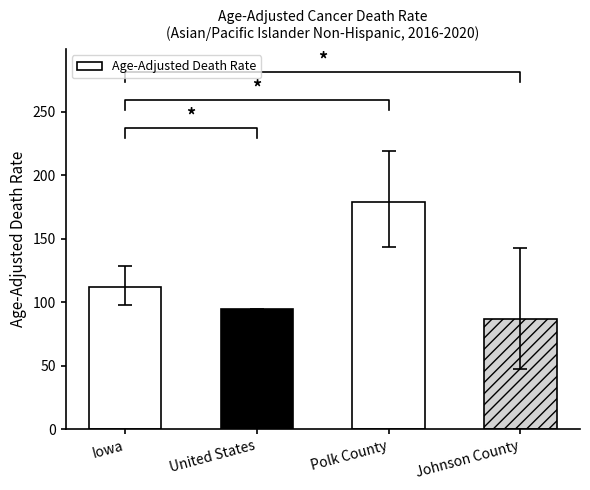

Between Iowa and Polk County, which is larger?

Polk County